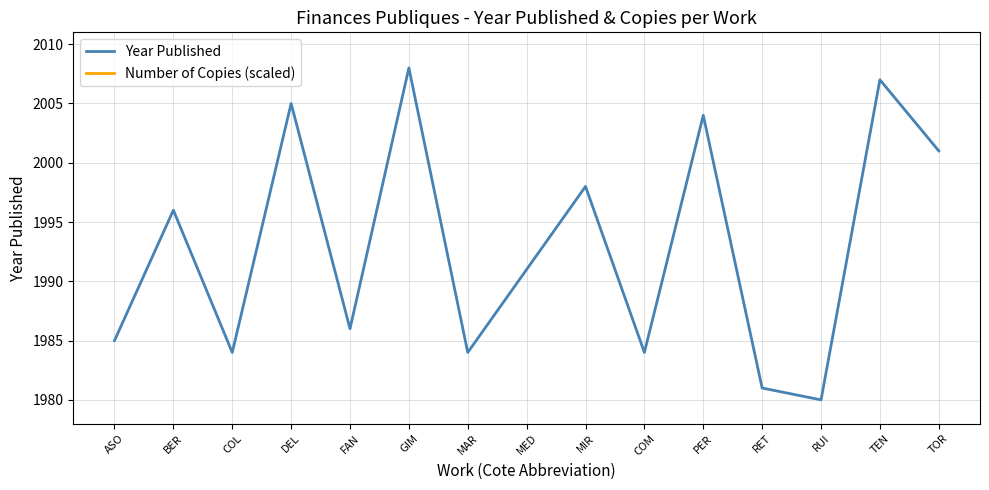

True or false: Year Published has a value of 1998 at MIR.

True